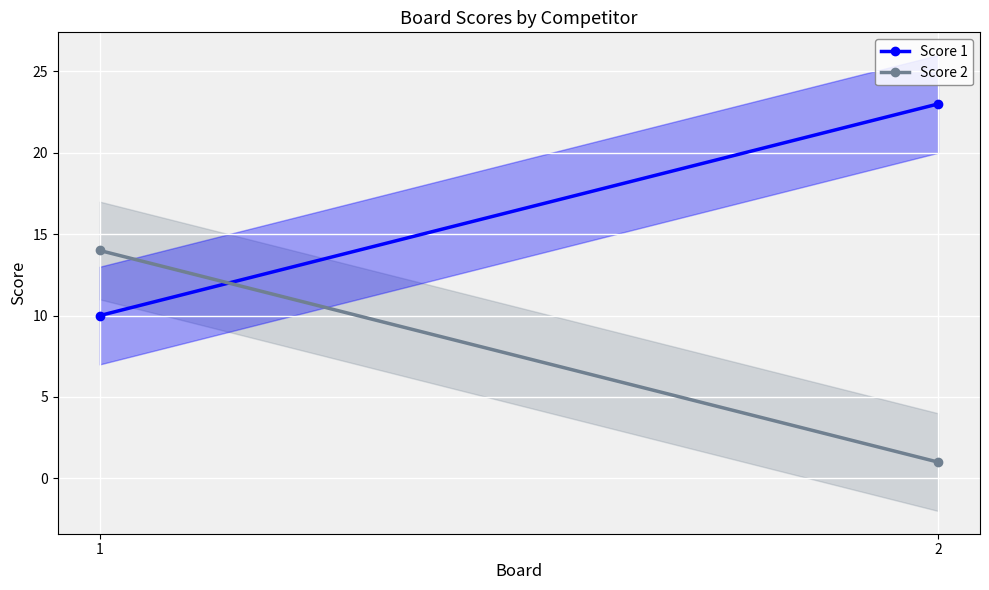

What is the sum of all Score 1 values?

33